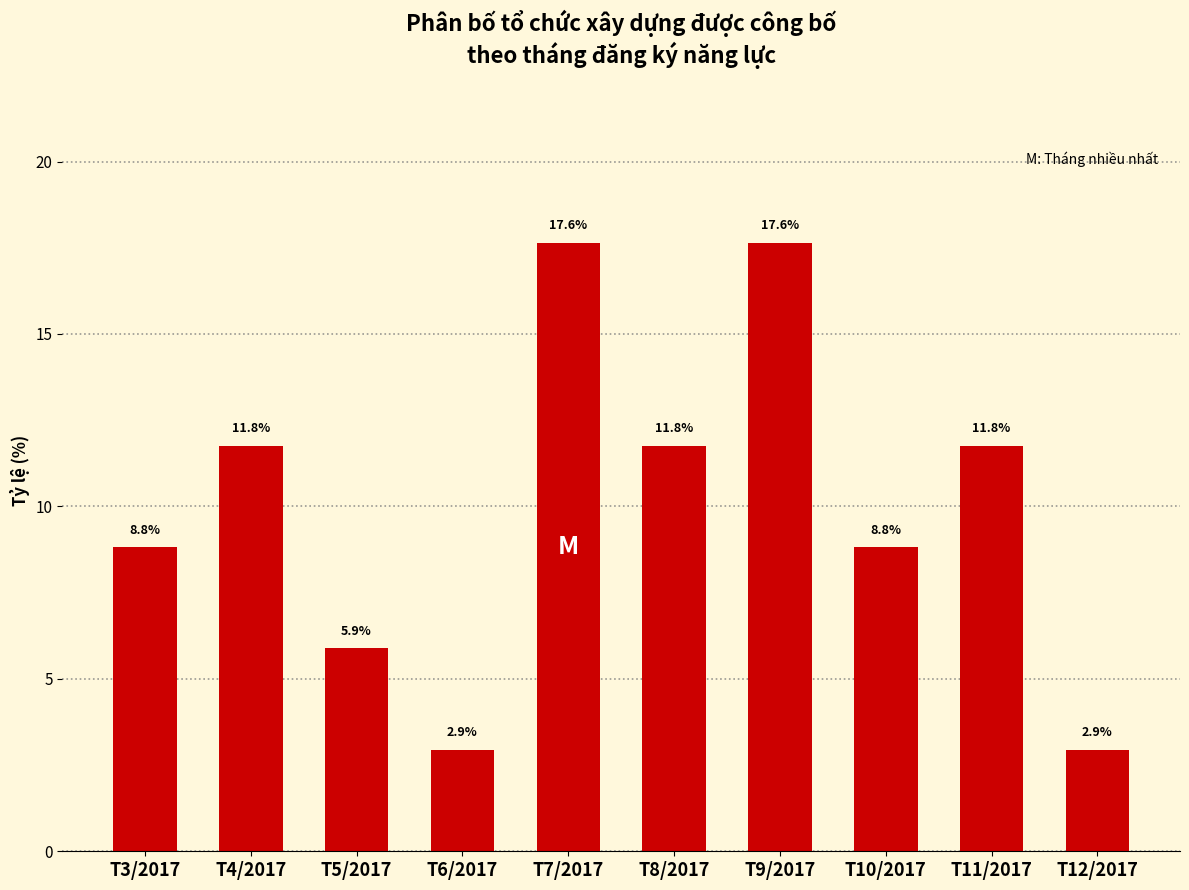

Reading left to right, transcribe all the data shown in this chart.

T3/2017=8.8	T4/2017=11.8	T5/2017=5.9	T6/2017=2.9	T7/2017=17.6	T8/2017=11.8	T9/2017=17.6	T10/2017=8.8	T11/2017=11.8	T12/2017=2.9